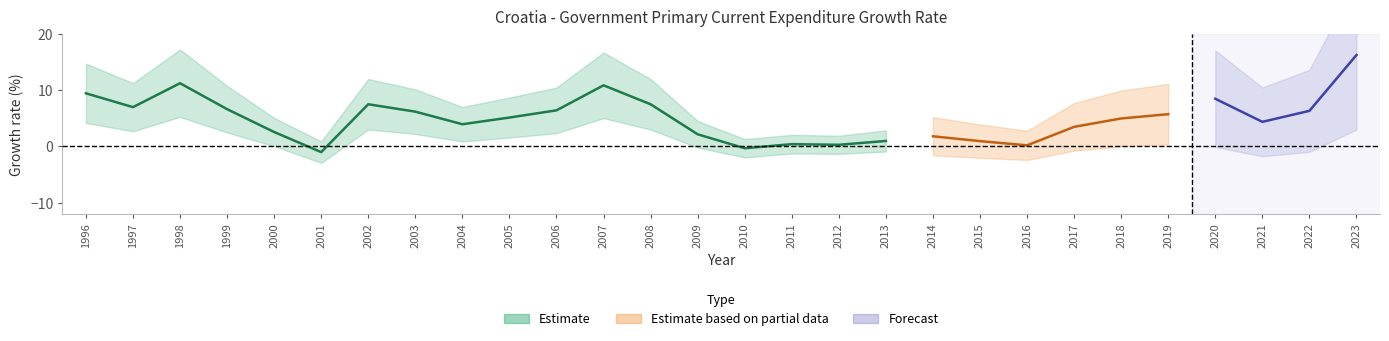

What are all the series names shown in the legend?

Estimate, Estimate based on partial data, Forecast